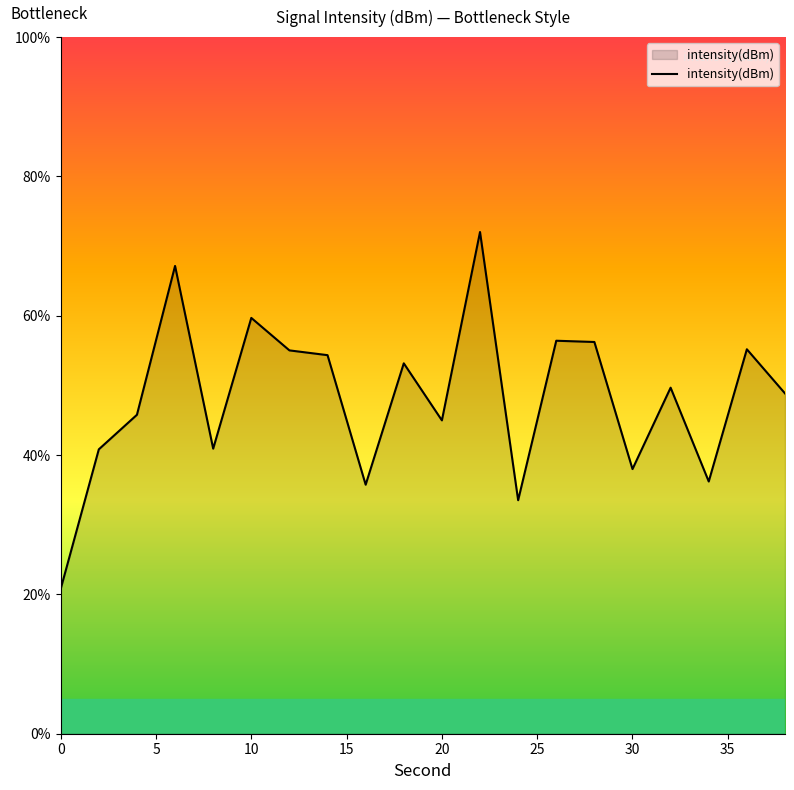

What is the difference between the maximum and minimum values?

51.2